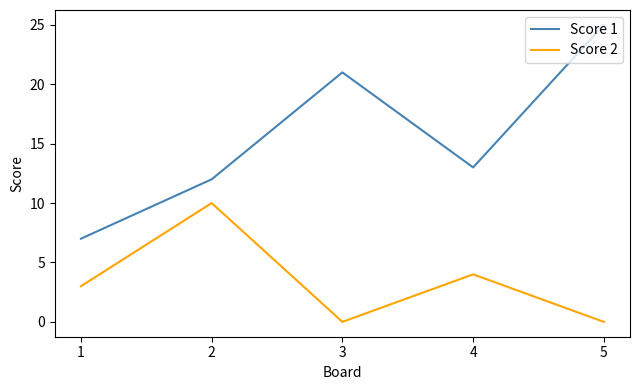

What is the difference between the highest and lowest values at 5?

25